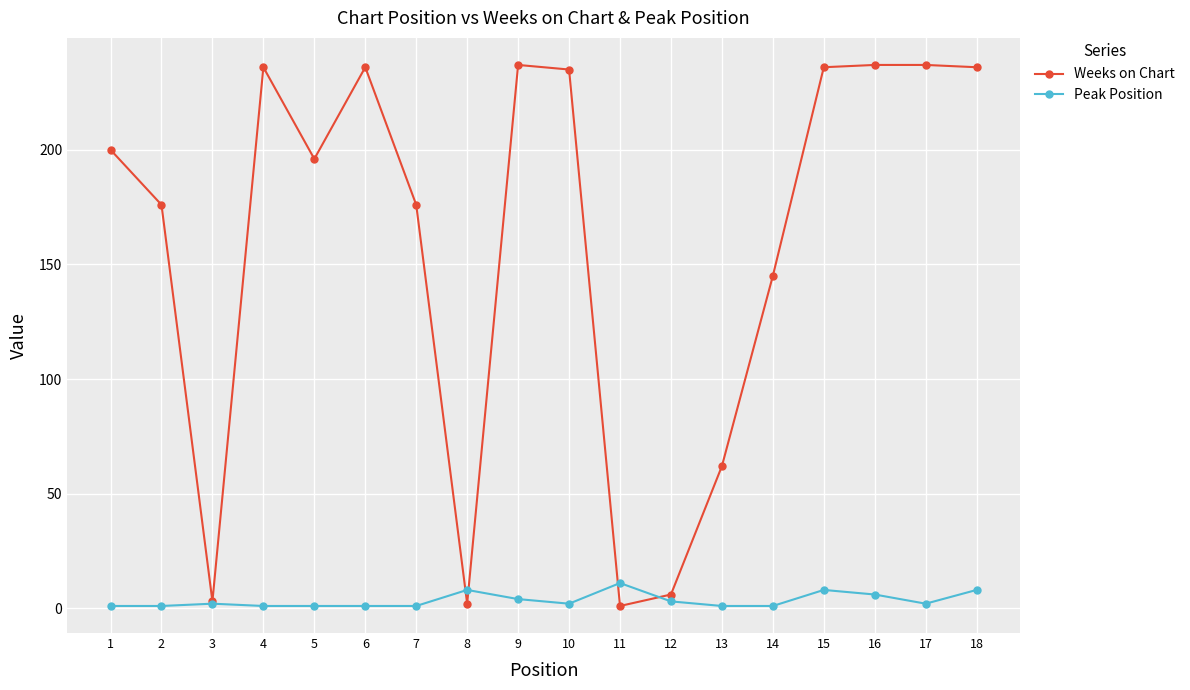

Between 8 and 17, which series saw the biggest shift?

Weeks on Chart